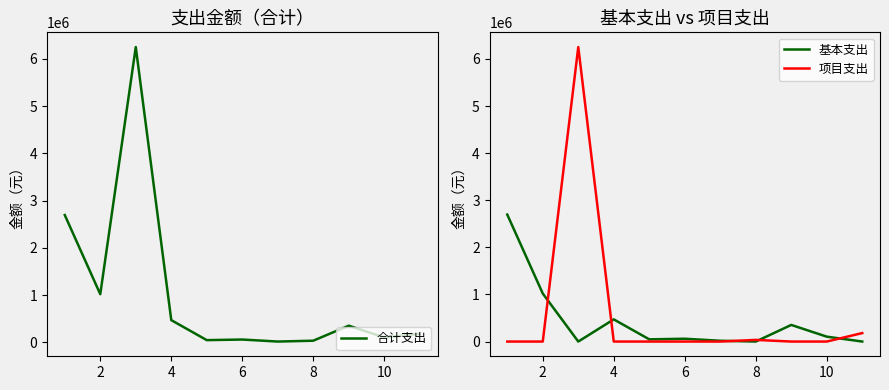

What is the sum of all 基本支出 values?

4765652.7